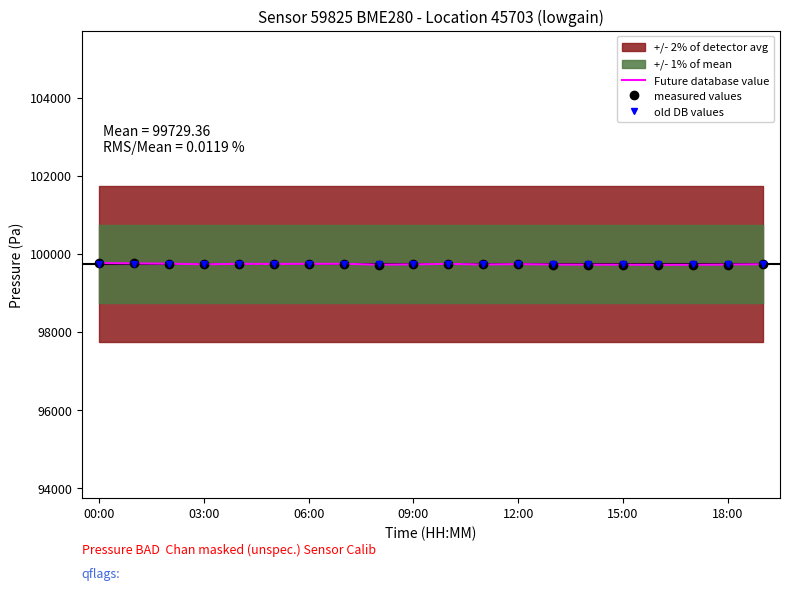

What is the difference between the second highest and second lowest values in the measured values series?

34.6